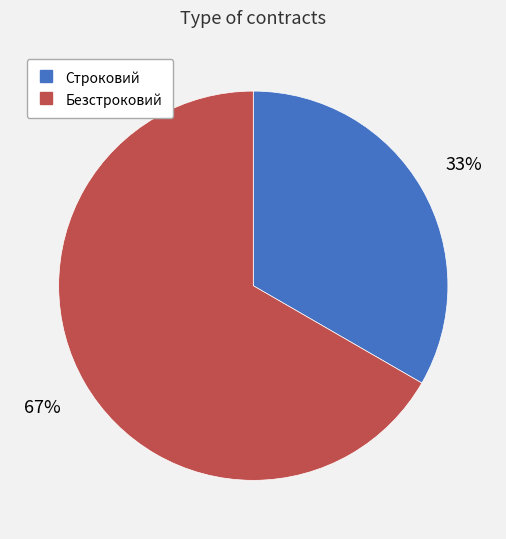

To the nearest percent, what percentage of the pie is Безстроковий?

67%